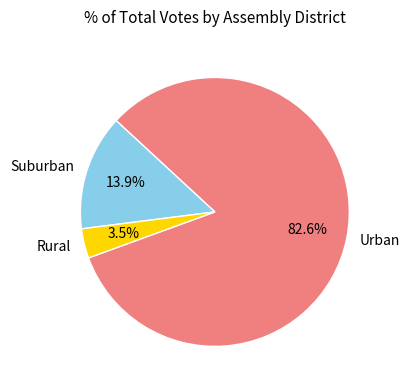

Rank the categories by value from highest to lowest.

Urban, Suburban, Rural